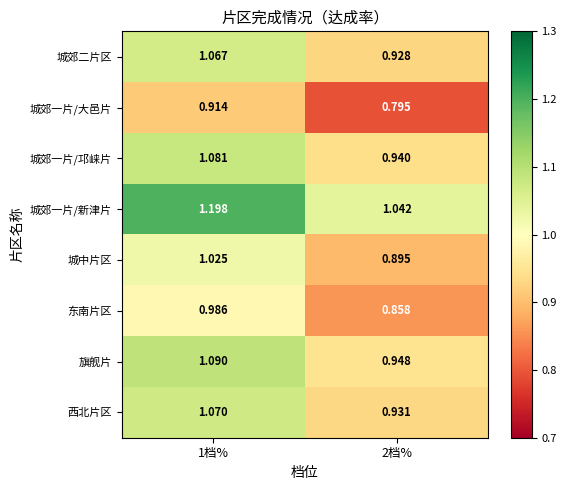

Which series changed the most between 1档% and 2档%?

城郊一片/新津片